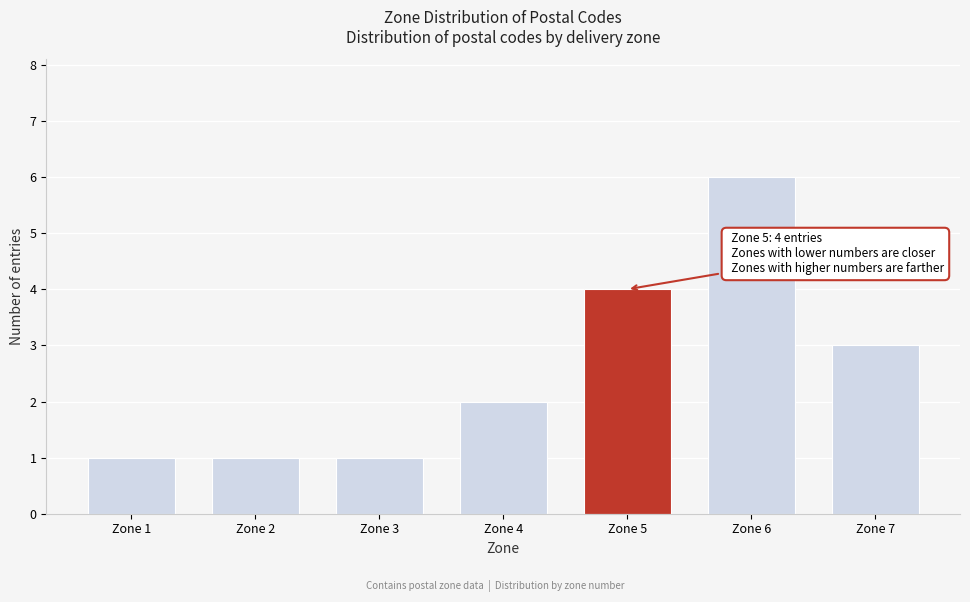

Reading left to right, list all the values displayed in this chart.

Zone 1=1	Zone 2=1	Zone 3=1	Zone 4=2	Zone 5=4	Zone 6=6	Zone 7=3